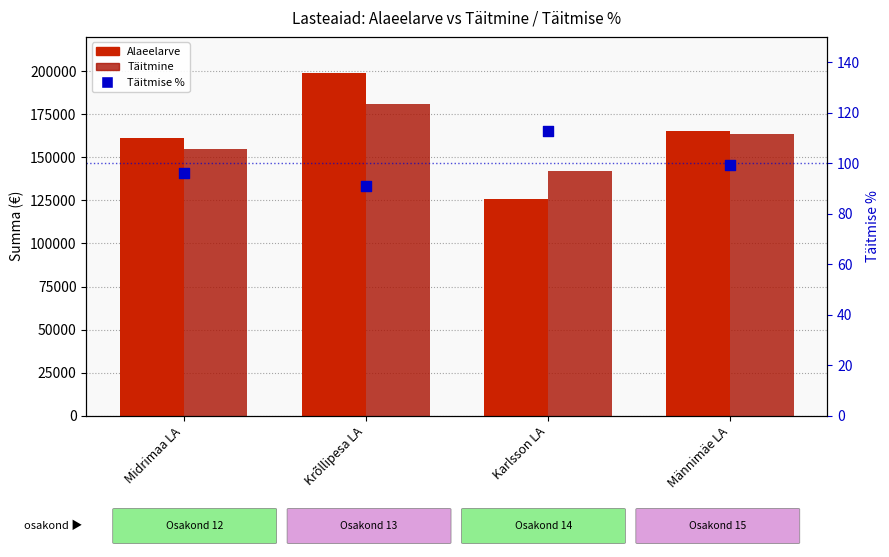

Which series contains the lowest Y value?

Täitmise %